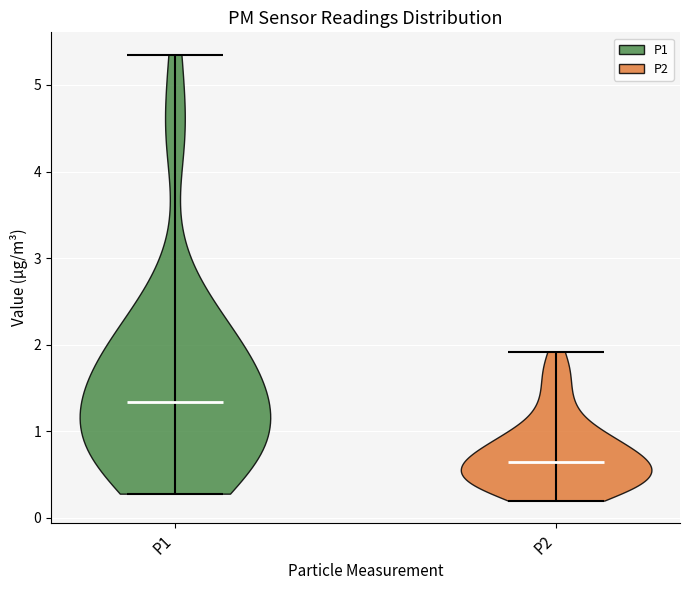

Which violin has the lowest median line?

P2